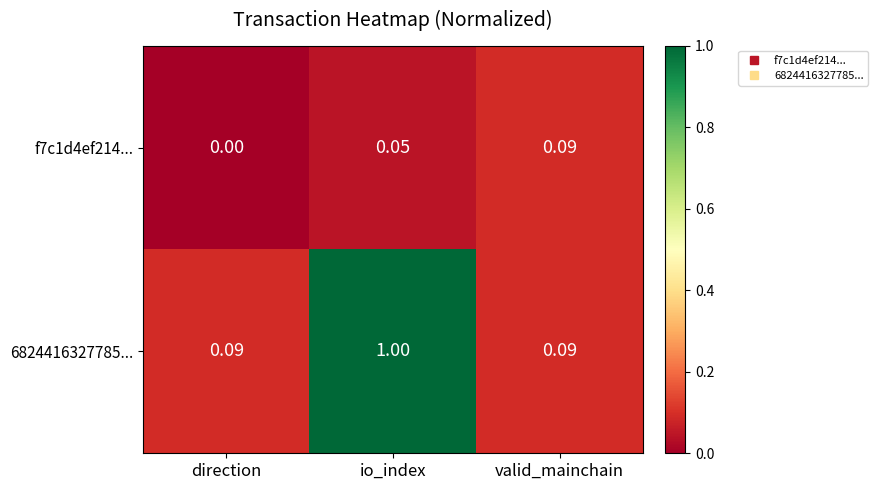

Rank the series by their average value, from highest to lowest.

6824416327785..., f7c1d4ef214...